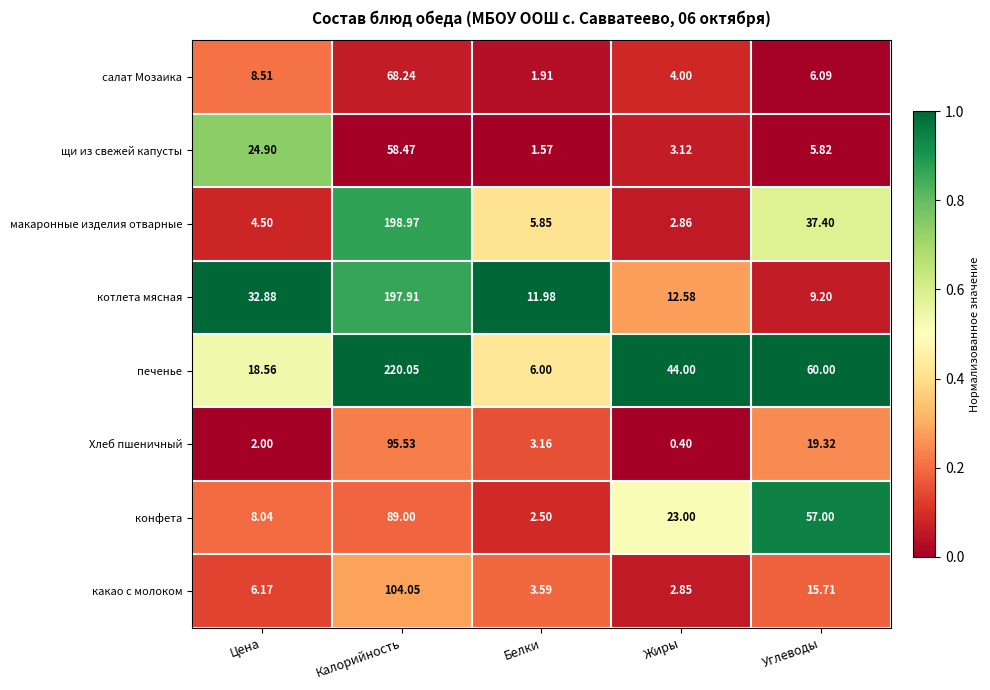

List the series in order of their peak value, lowest first.

щи из свежей капусты, салат Мозаика, конфета, Хлеб пшеничный, какао с молоком, котлета мясная, макаронные изделия отварные, печенье